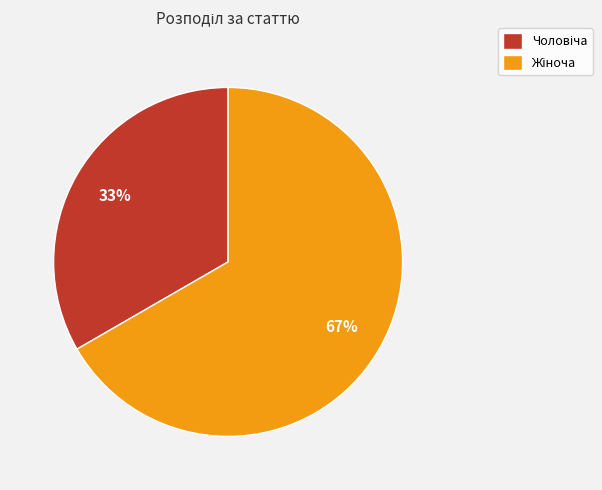

To the nearest percent, what is the average slice percentage?

50%